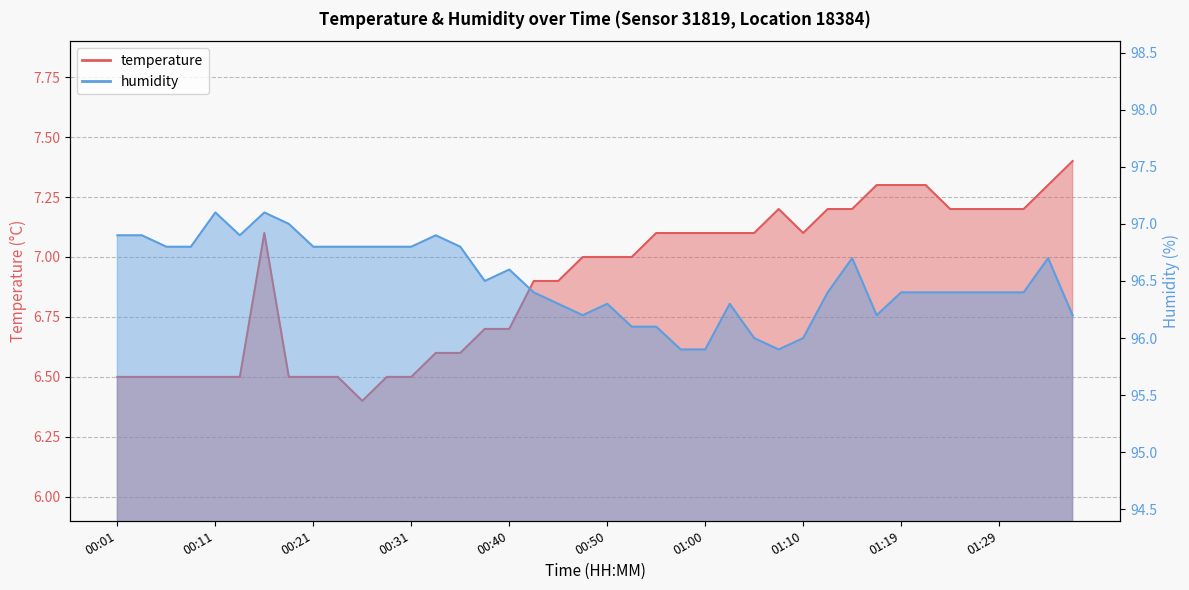

Reading left to right, transcribe all the data shown in this chart.

temperature: 6.5	6.5	6.5	6.5	6.5	6.5	7.1	6.5	6.5	6.5	6.4	6.5	6.5	6.6	6.6	6.7	6.7	6.9	6.9	7.0	7.0	7.0	7.1	7.1	7.1	7.1	7.1	7.2	7.1	7.2	7.2	7.3	7.3	7.3	7.2	7.2	7.2	7.2	7.3	7.4
humidity: 96.9	96.9	96.8	96.8	97.1	96.9	97.1	97.0	96.8	96.8	96.8	96.8	96.8	96.9	96.8	96.5	96.6	96.4	96.3	96.2	96.3	96.1	96.1	95.9	95.9	96.3	96.0	95.9	96.0	96.4	96.7	96.2	96.4	96.4	96.4	96.4	96.4	96.4	96.7	96.2